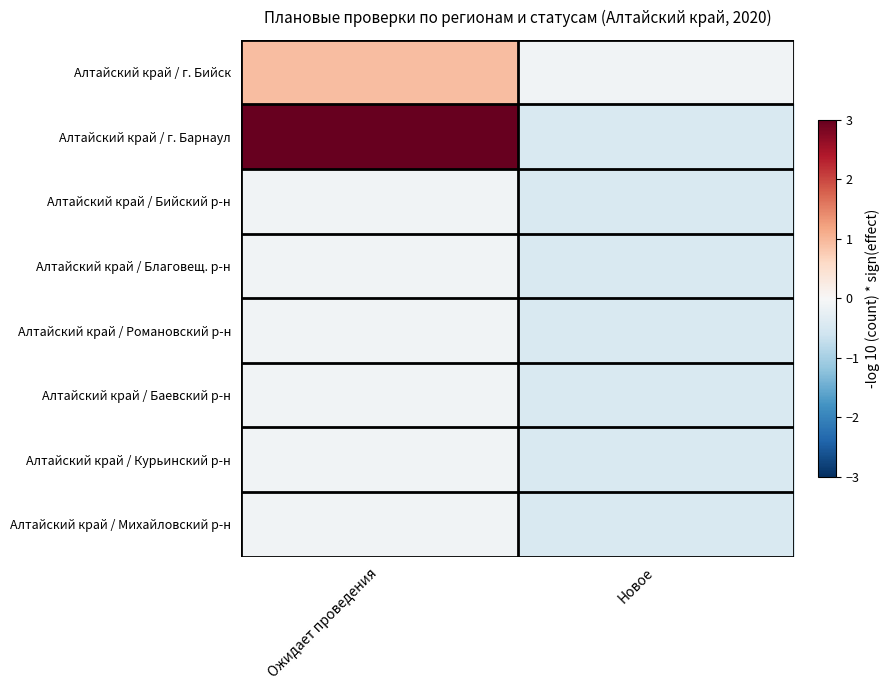

Reading left to right, list all the values displayed in this chart.

Алтайский край / г. Бийск: Ожидает проведения=0.9	Новое=-0.1
Алтайский край / г. Барнаул: Ожидает проведения=3.0	Новое=-0.5
Алтайский край / Бийский р-н: Ожидает проведения=-0.1	Новое=-0.5
Алтайский край / Благовещ. р-н: Ожидает проведения=-0.1	Новое=-0.5
Алтайский край / Романовский р-н: Ожидает проведения=-0.1	Новое=-0.5
Алтайский край / Баевский р-н: Ожидает проведения=-0.1	Новое=-0.5
Алтайский край / Курьинский р-н: Ожидает проведения=-0.1	Новое=-0.5
Алтайский край / Михайловский р-н: Ожидает проведения=-0.1	Новое=-0.5